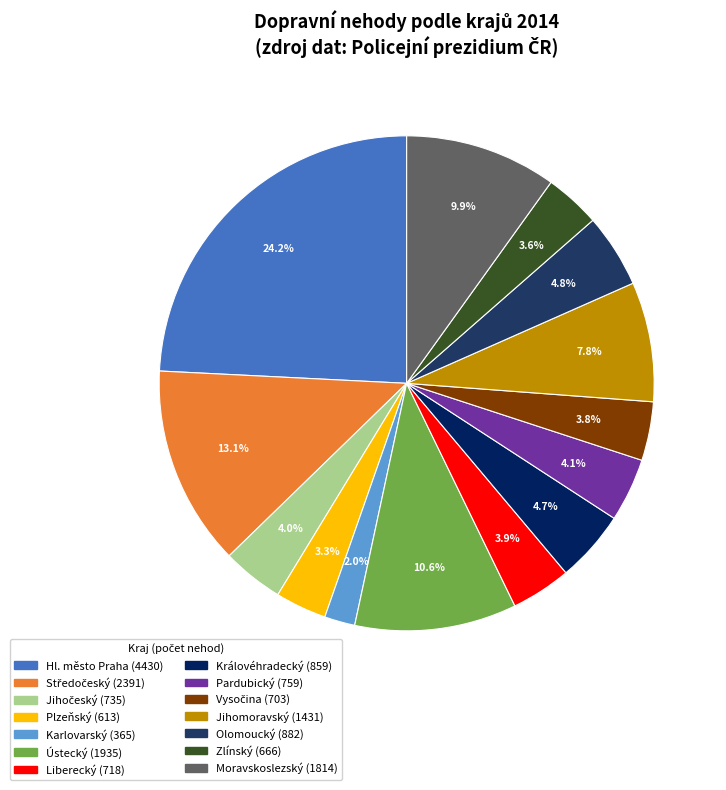

To the nearest percent, what portion does Pardubický represent?

4%